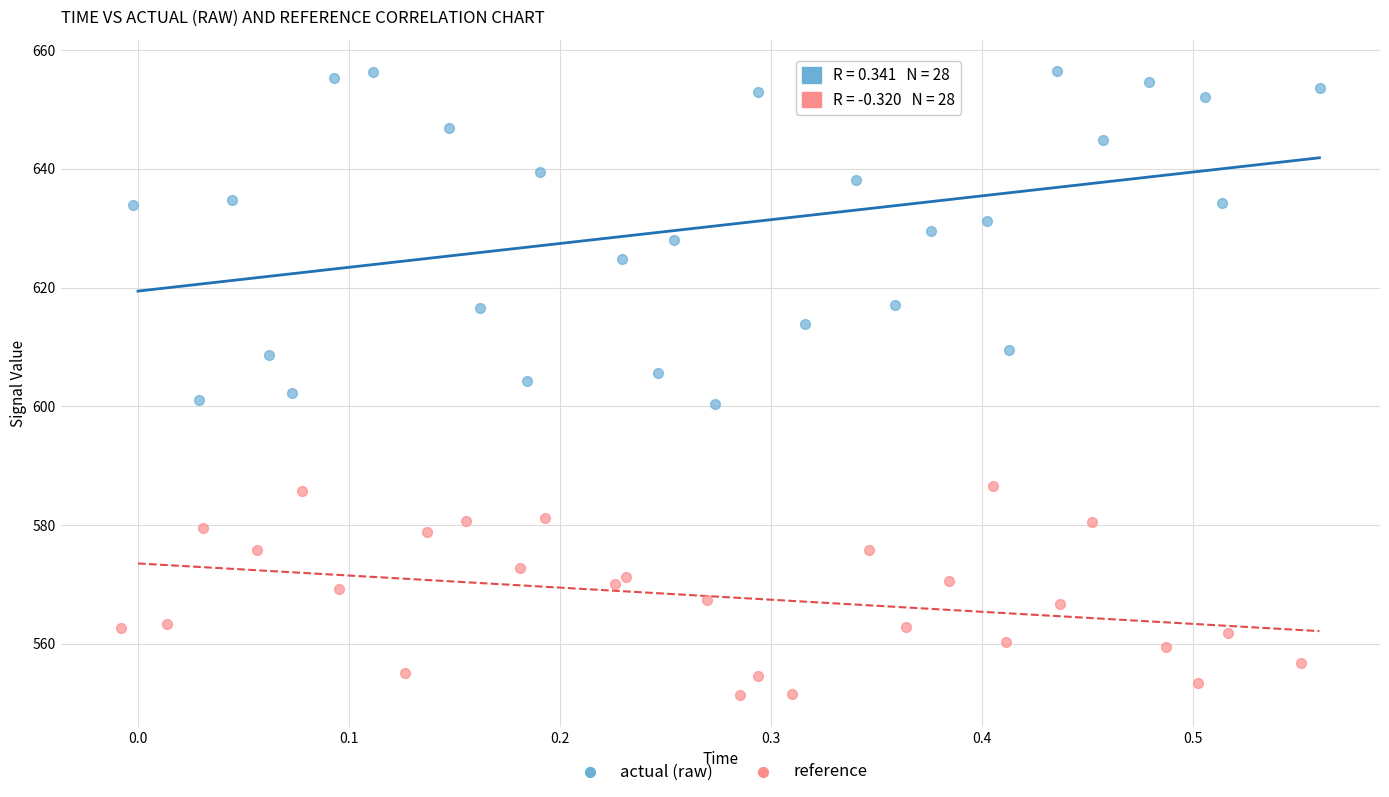

Which series contains the lowest Y value?

reference